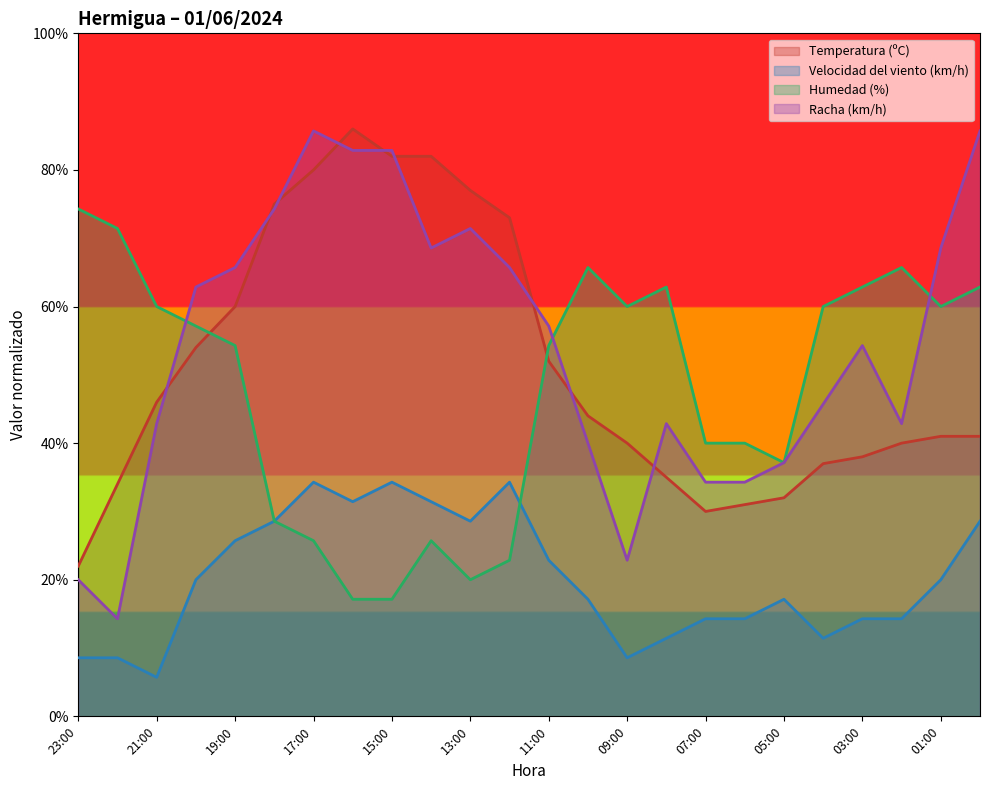

The Velocidad del viento (km/h) series shows 12.0 at 09:00. True or false?

False